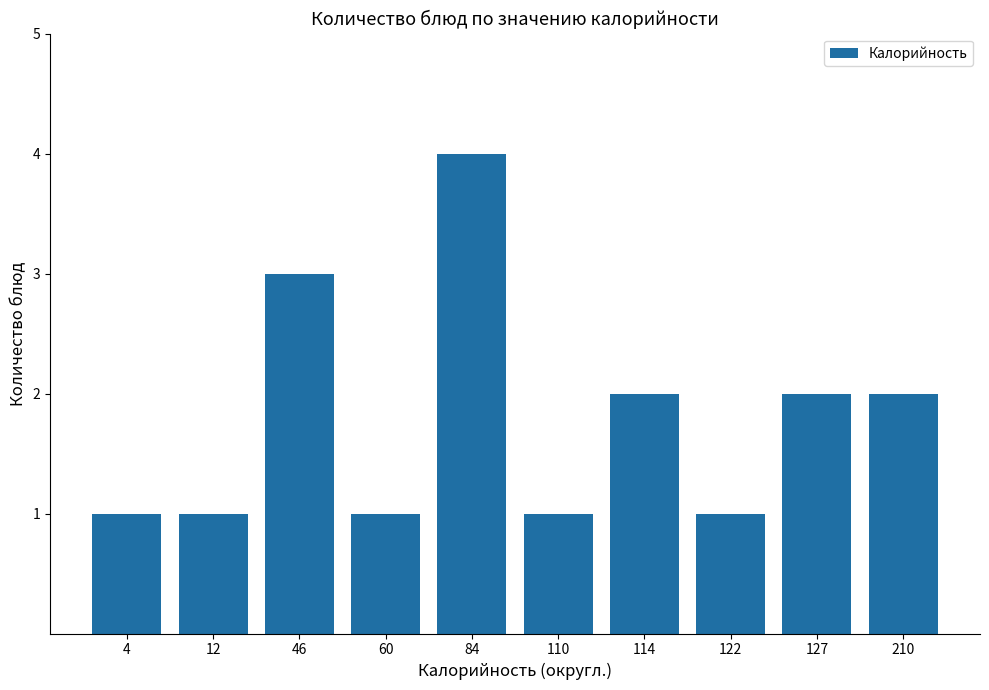

What is the difference between the maximum and minimum values?

3